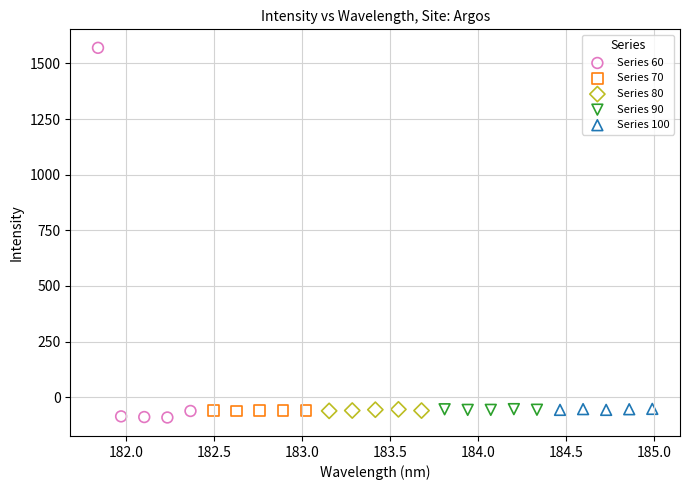

Which series contains the highest Y value?

Series 60